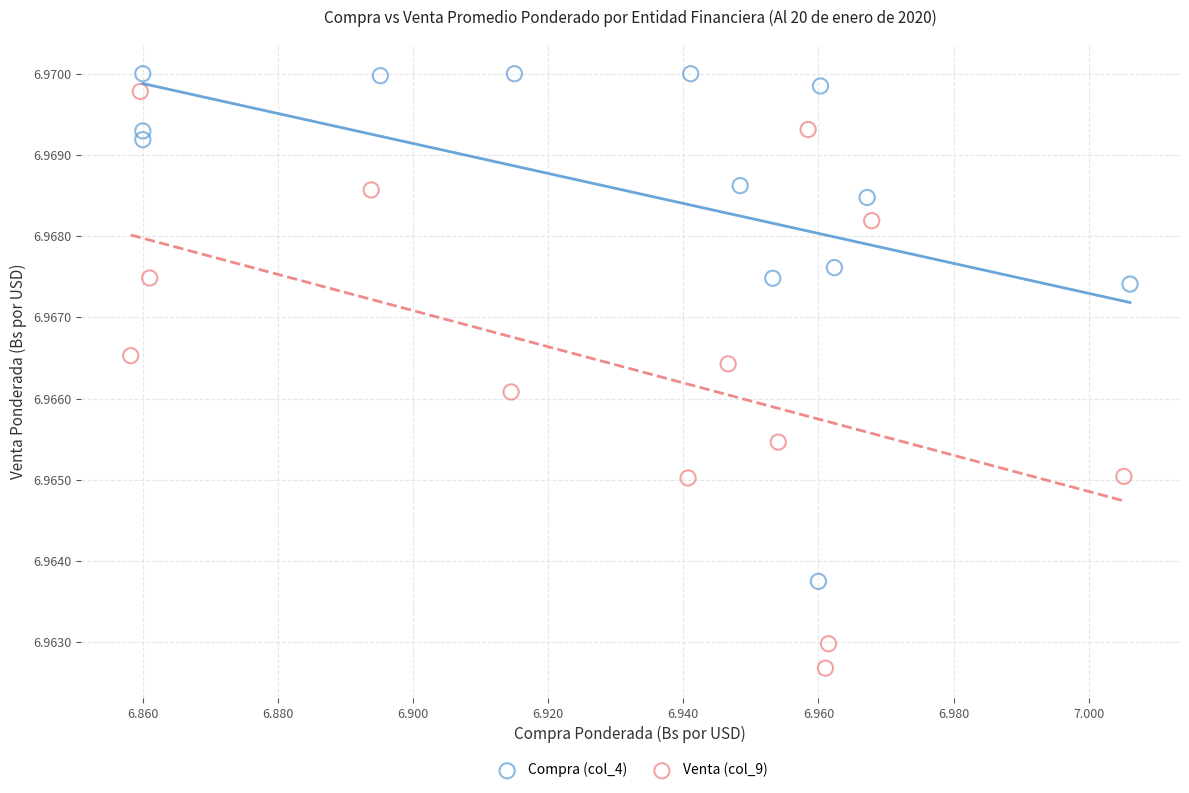

Which series reaches the maximum Y coordinate?

Compra (col_4)